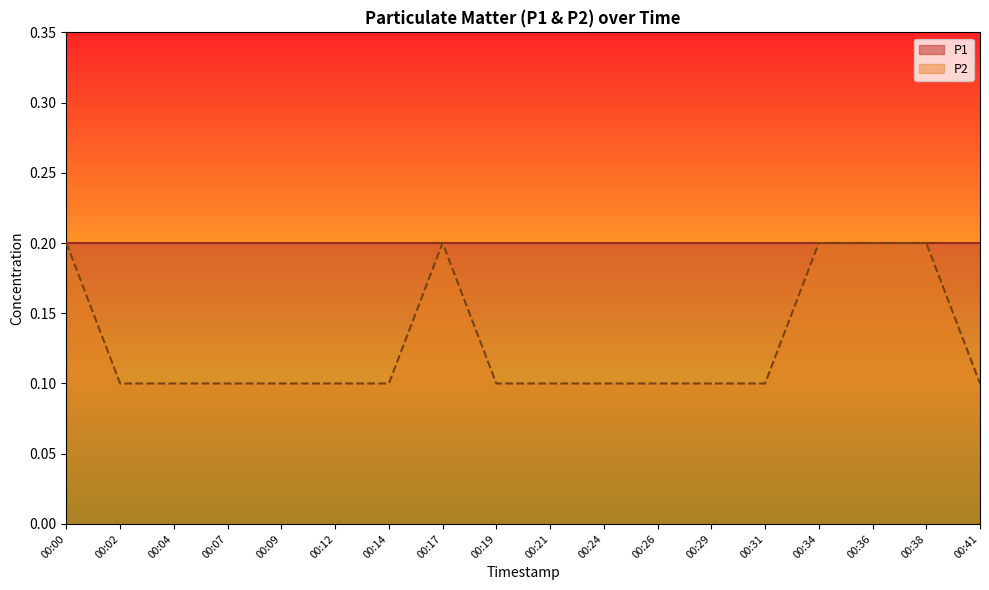

How many series are shown in this chart?

2